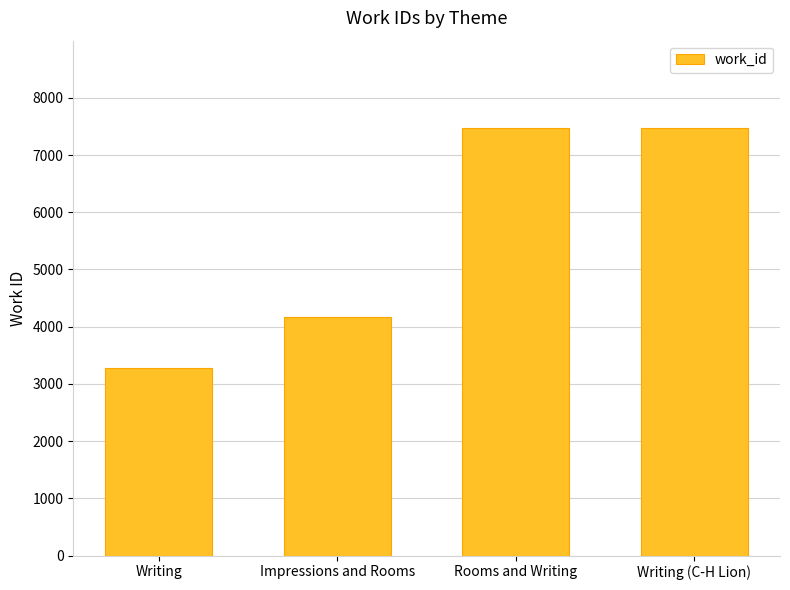

What is the value of the 1st bar from the left?

3276